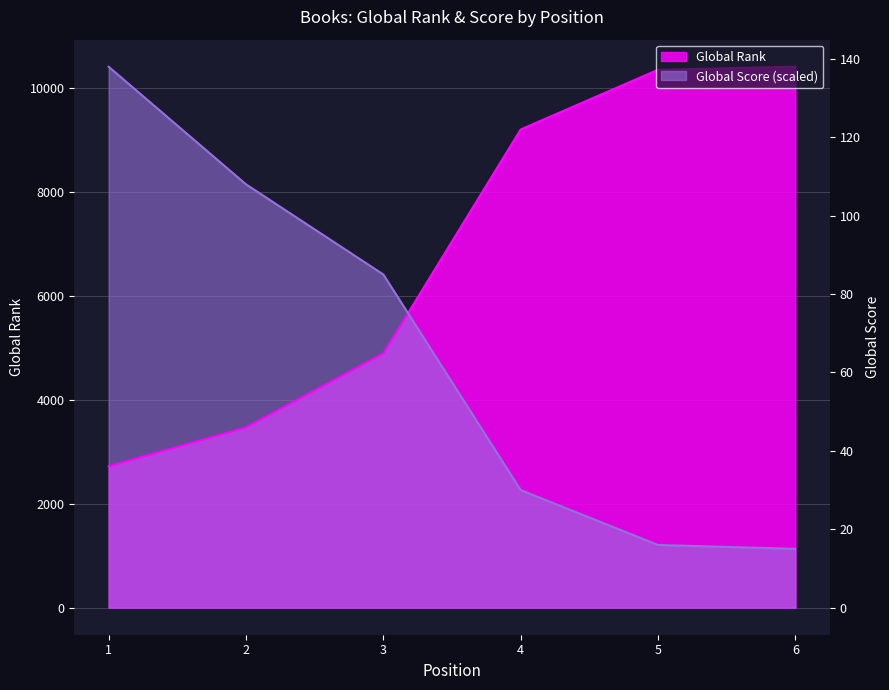

True or false: Global Rank has more than 0 interior local peaks.

False